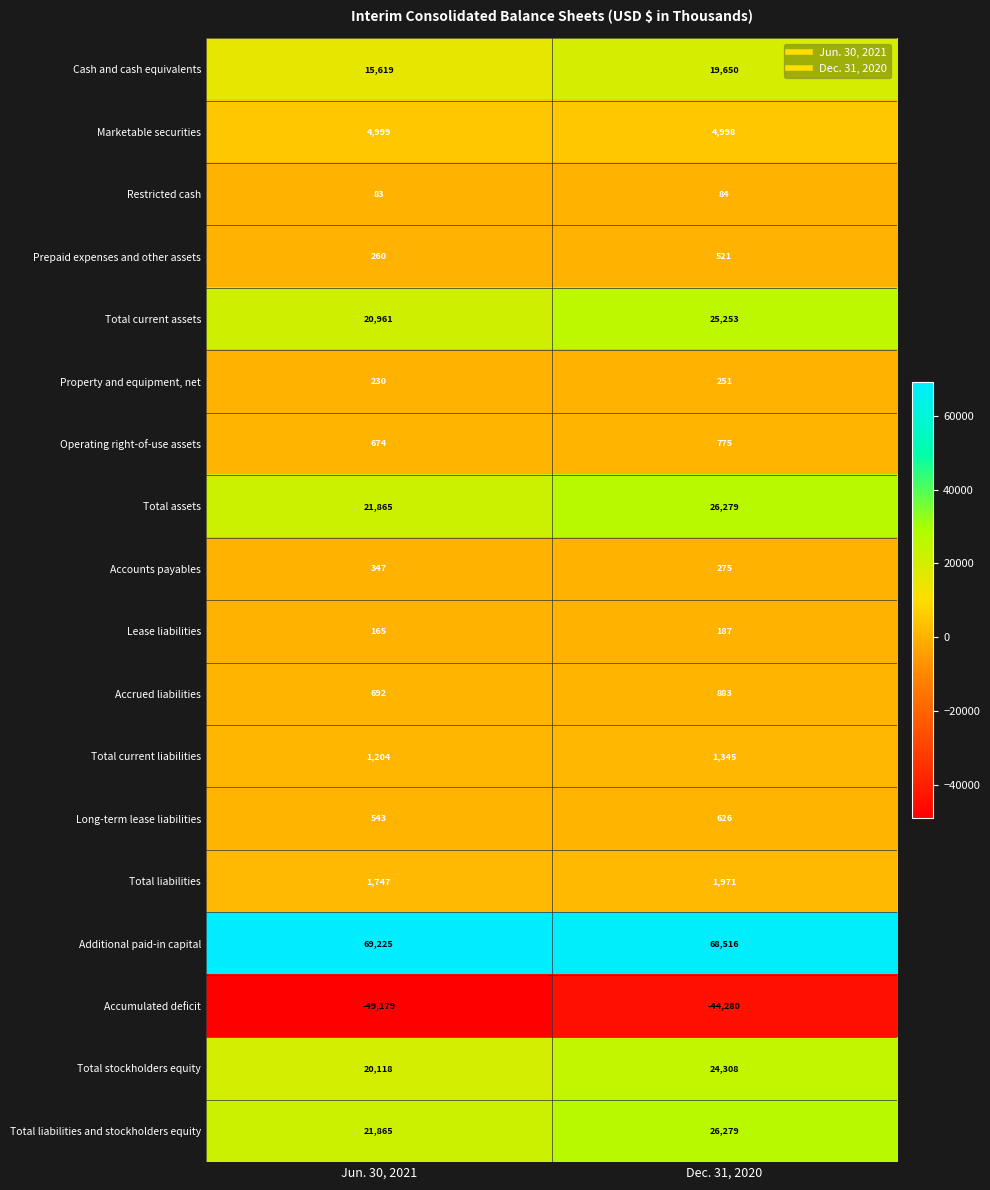

What is the minimum value shown in the chart?

-49179